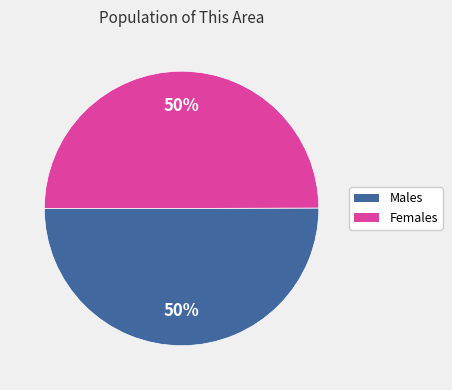

To the nearest percent, what is the average slice percentage?

50%